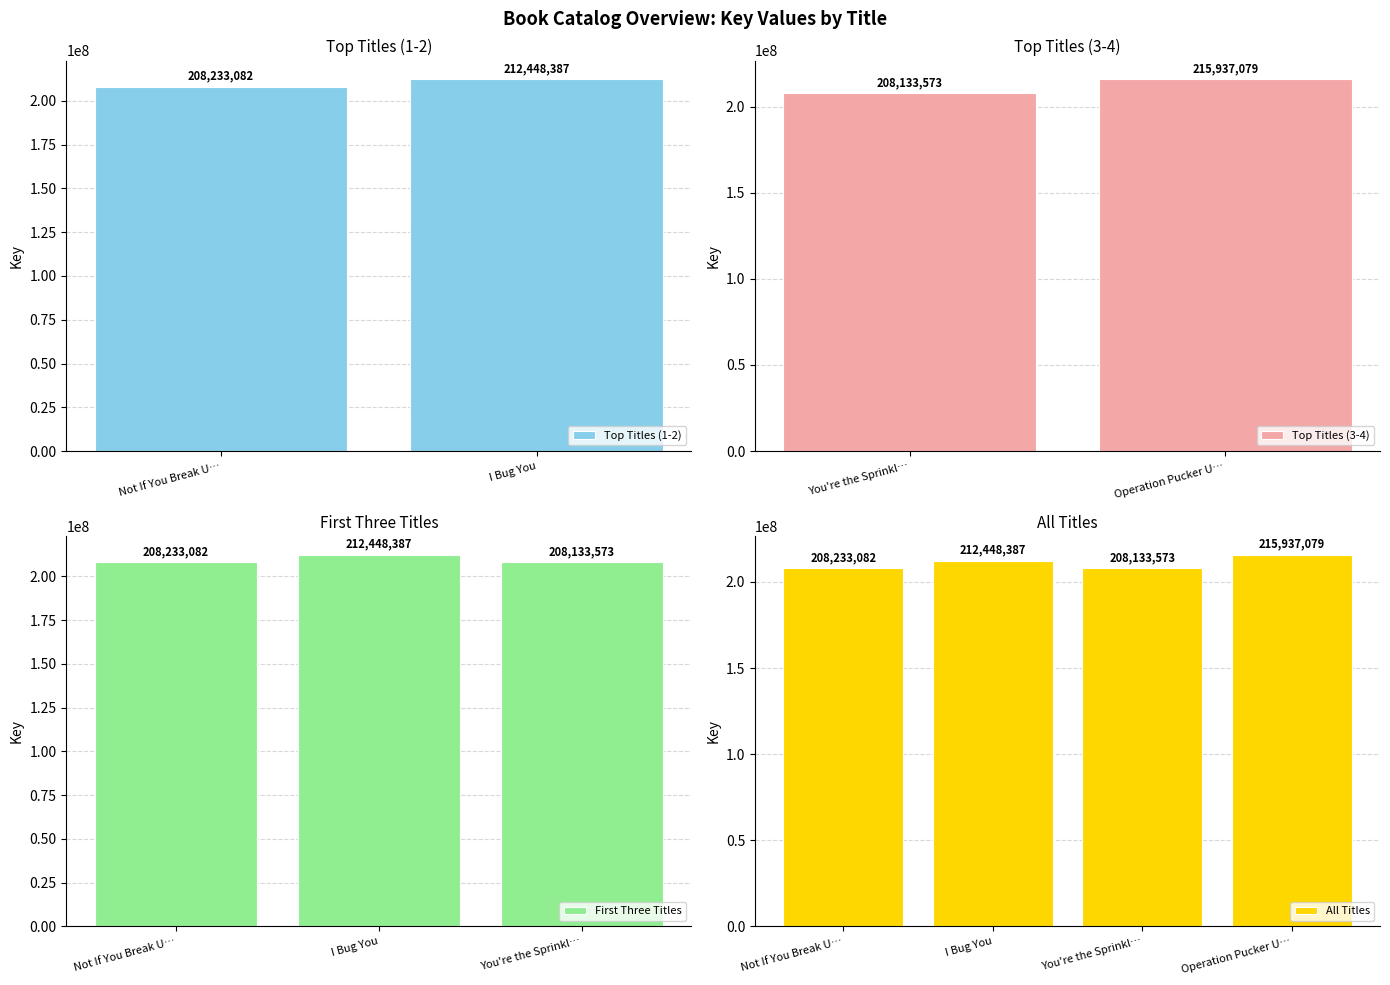

What is the highest value of the All Titles series?

215937079